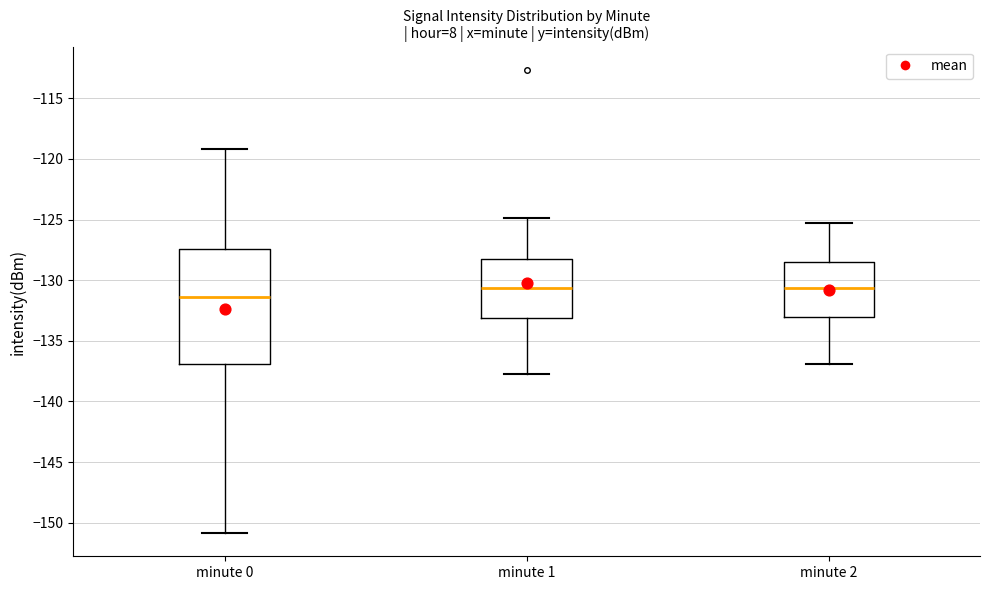

Reading left to right, transcribe this box plot: for each box, give where its median line is, the range the box spans, and where its two whiskers end, as read against the y-axis. The values are not printed on the chart, so give them approximately, as read against the axis.

minute 0: median -131.5, box -137.0 to -127.5, whiskers -151.0 to -119.0
minute 1: median -130.5, box -133.0 to -128.5, whiskers -137.5 to -125.0
minute 2: median -130.5, box -133.0 to -128.5, whiskers -137.0 to -125.5